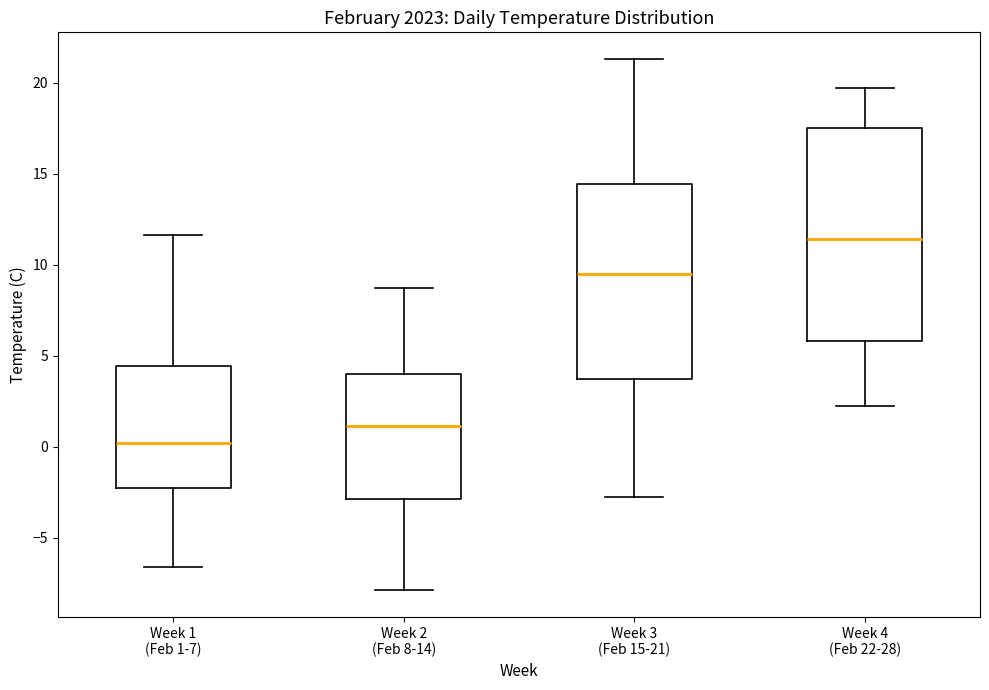

Which box has the lowest median line?

Week 1 (Feb 1-7)